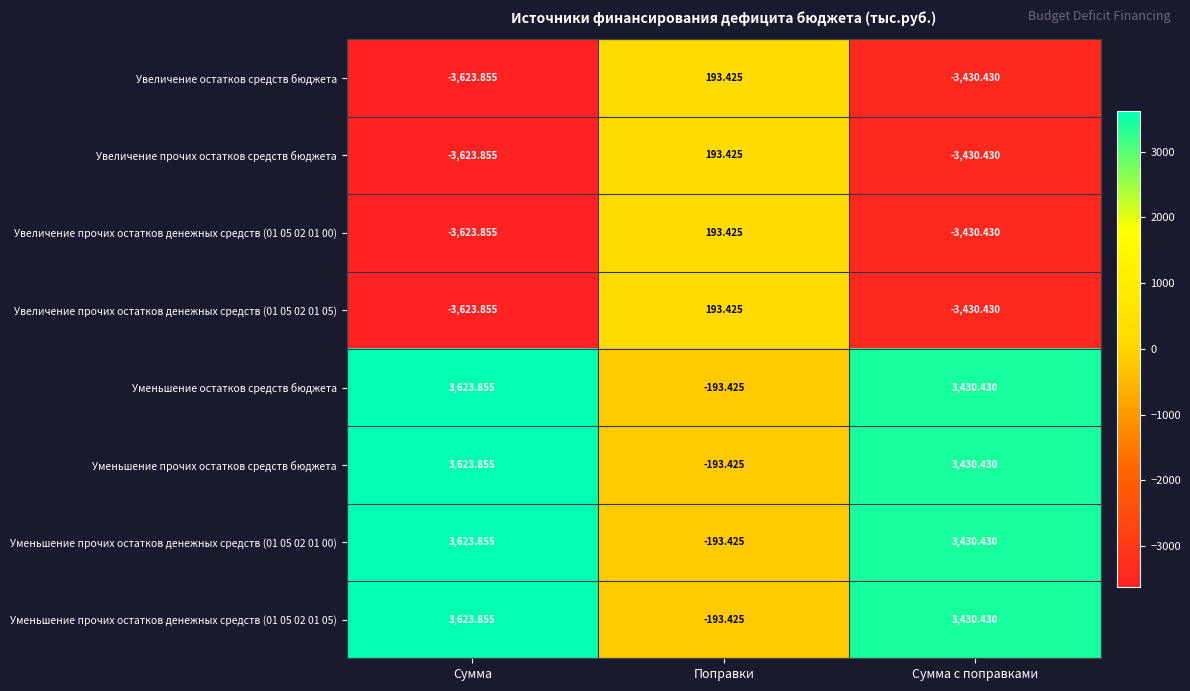

Where does the Увеличение прочих остатков денежных средств (01 05 02 01 00) series first go above -3430?

Поправки